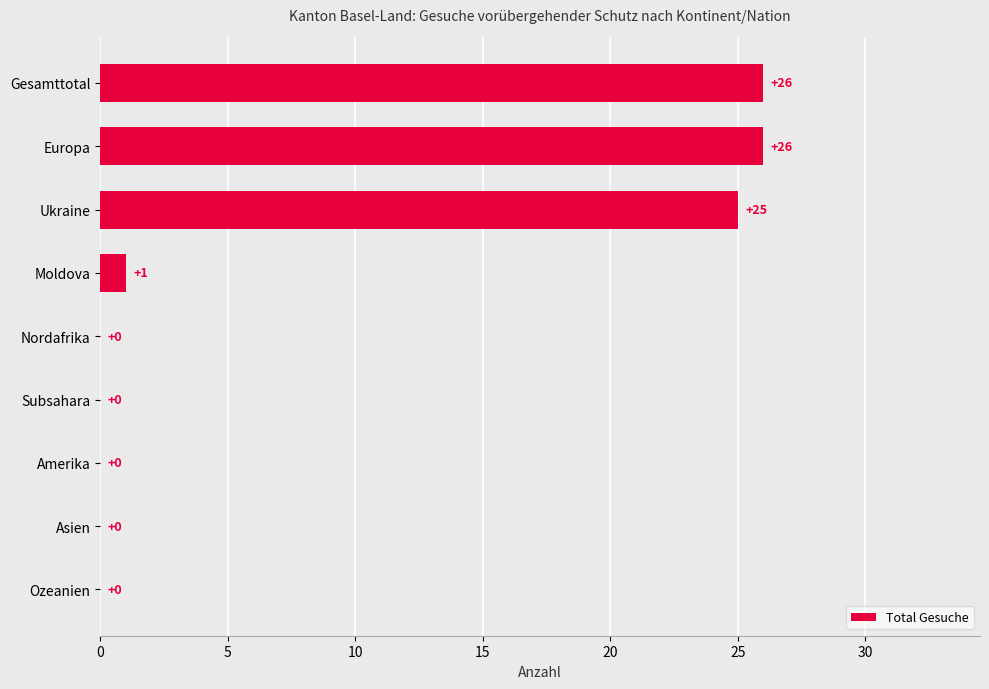

Between Asien and Ukraine, which is larger?

Ukraine